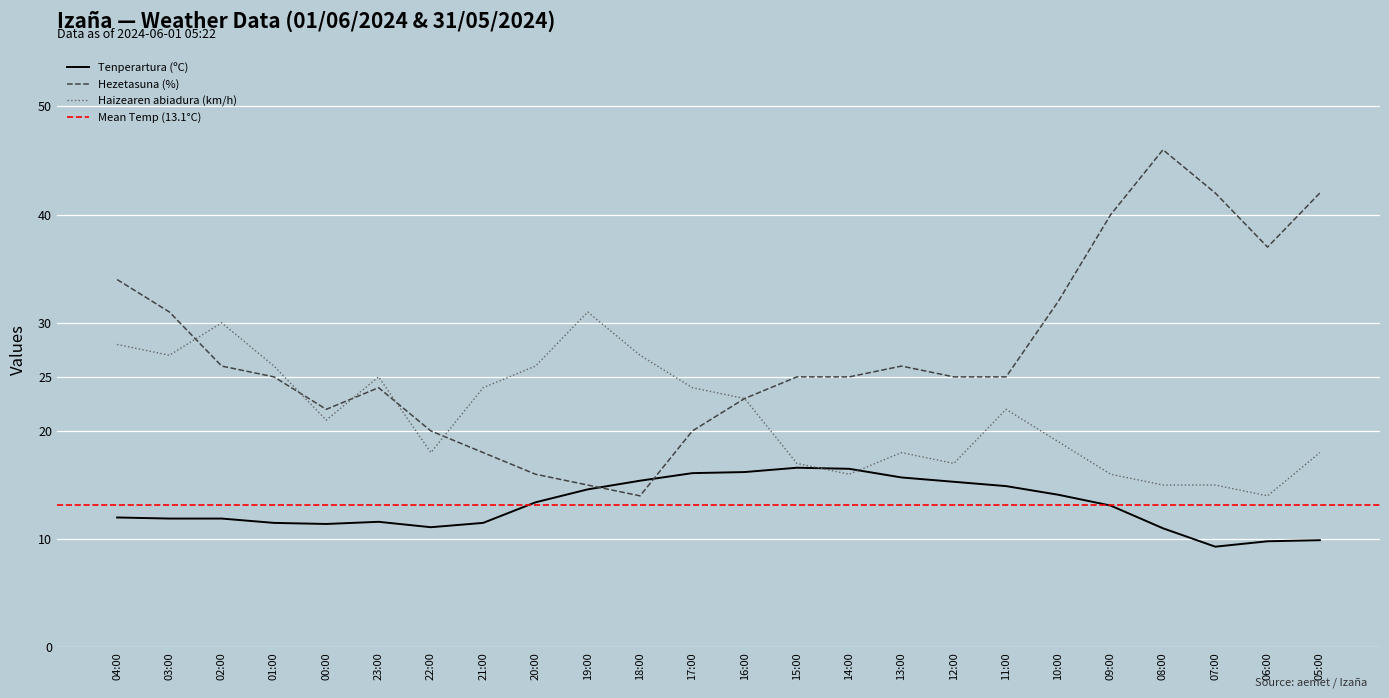

Between 00:00 and 18:00, which is larger?

18:00